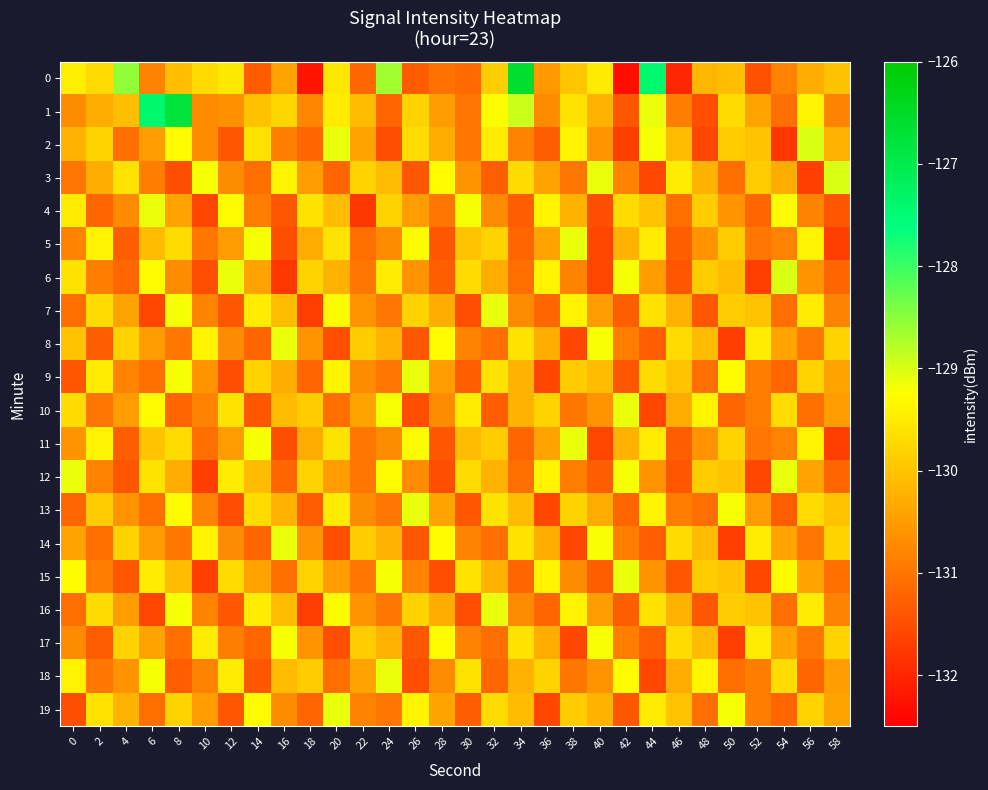

At 40, list the series in order from smallest to largest.

5, 6, 11, 4, 12, 15, 2, 10, 18, 7, 16, 13, 1, 19, 9, 0, 8, 14, 17, 3